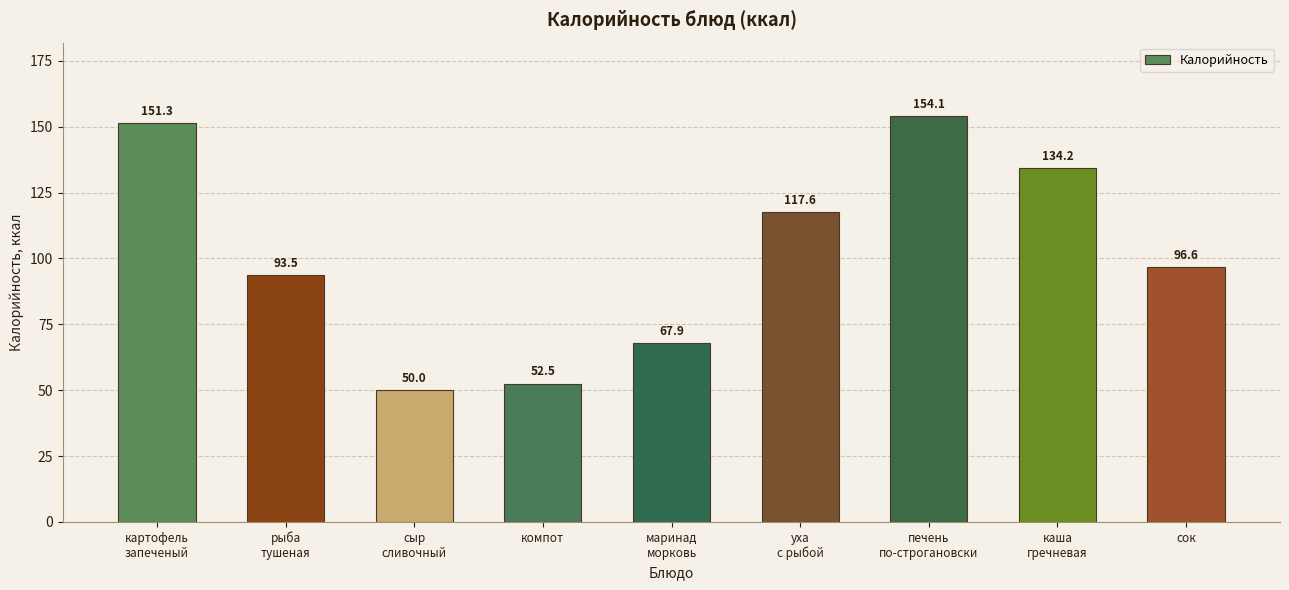

What is the smallest value displayed?

50.0